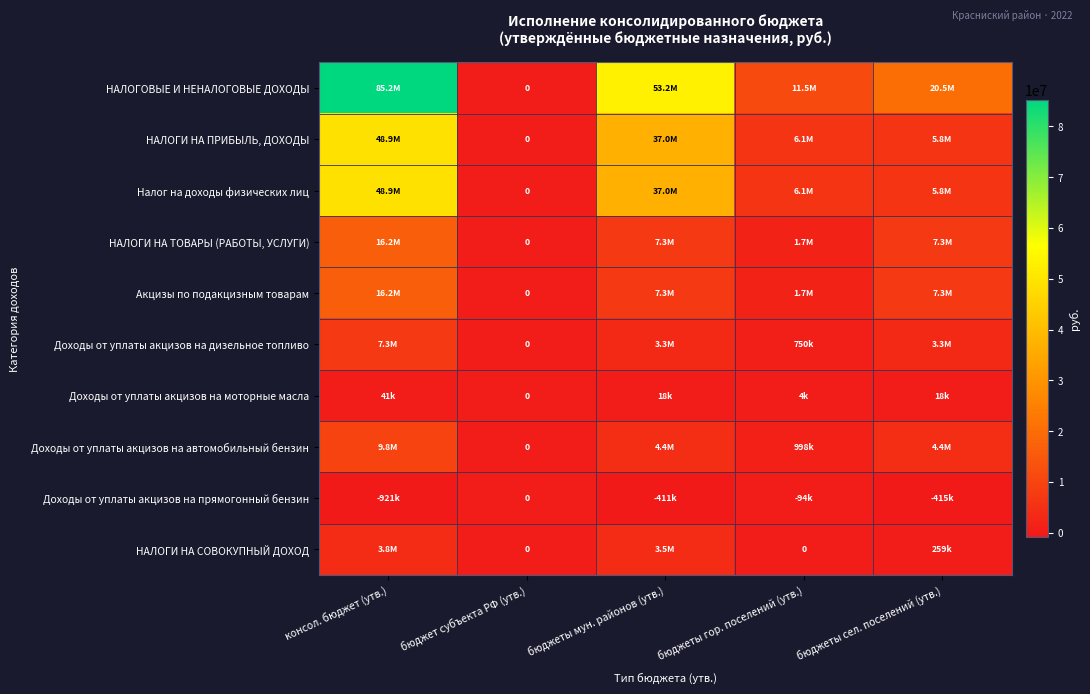

Which series has the largest total across all categories?

НАЛОГОВЫЕ И НЕНАЛОГОВЫЕ ДОХОДЫ